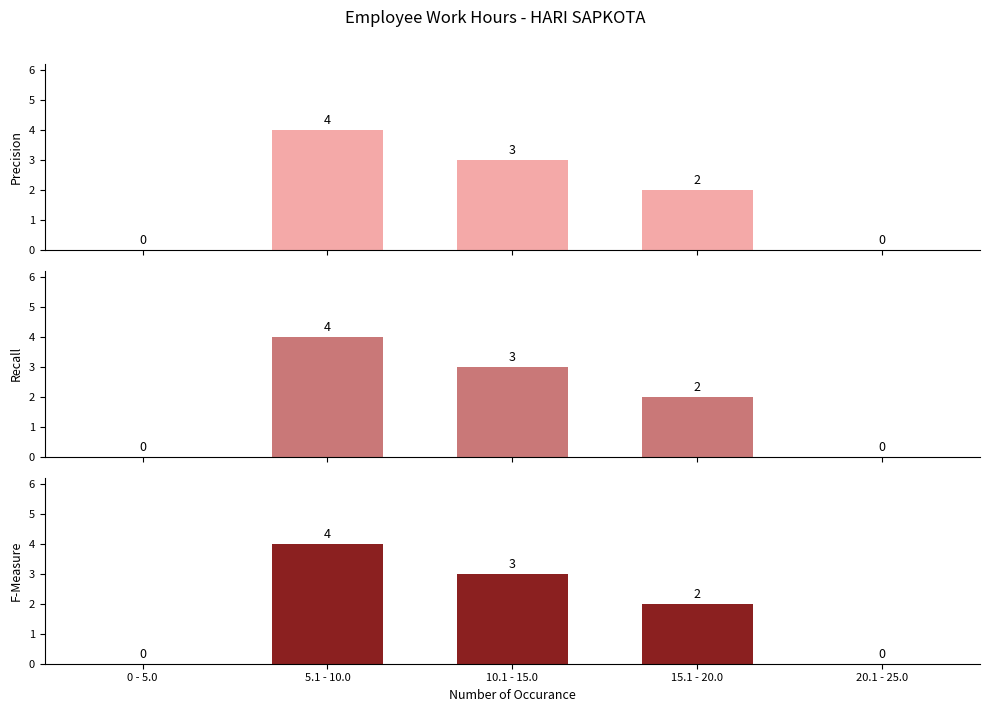

Rank the series by their maximum value, from lowest to highest.

Precision, Recall, F-Measure